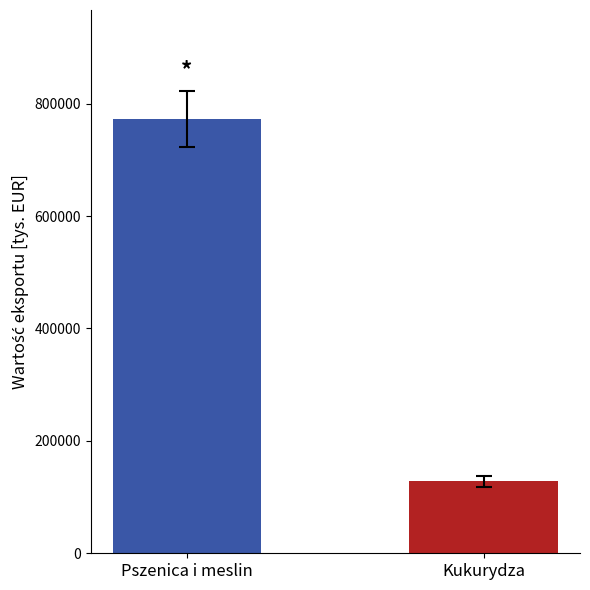

List the labels in order of value, smallest first.

Kukurydza, Pszenica i meslin